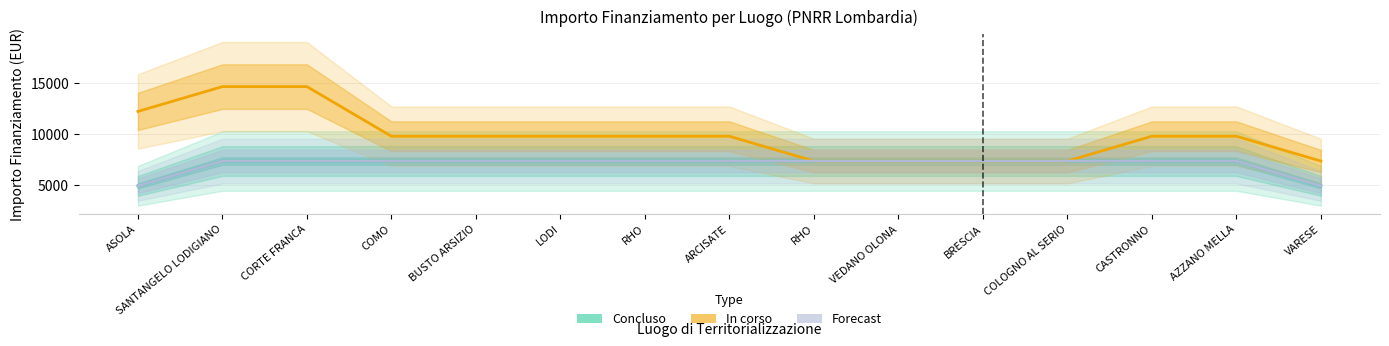

At which label does In corso reach its peak?

CORTE FRANCA